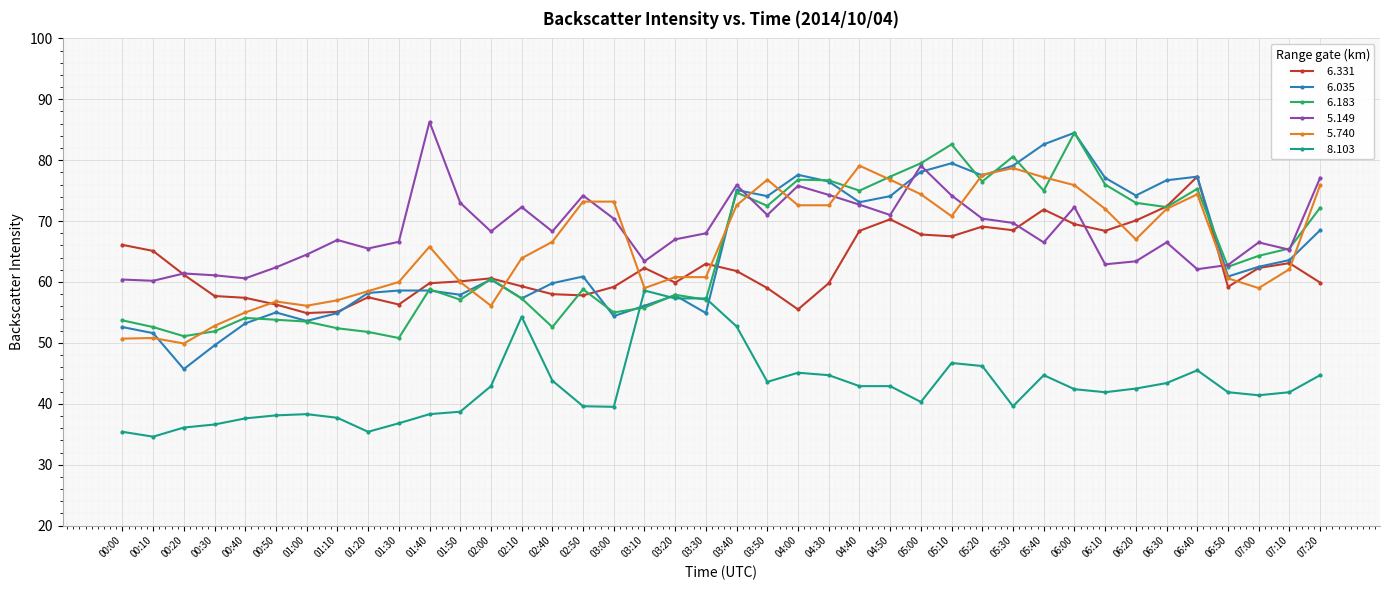

What position from the right is 07:10?

2